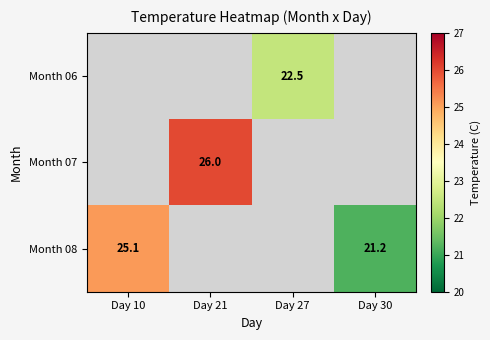

The Month 06 series shows 22.5 at Day 27. True or false?

True